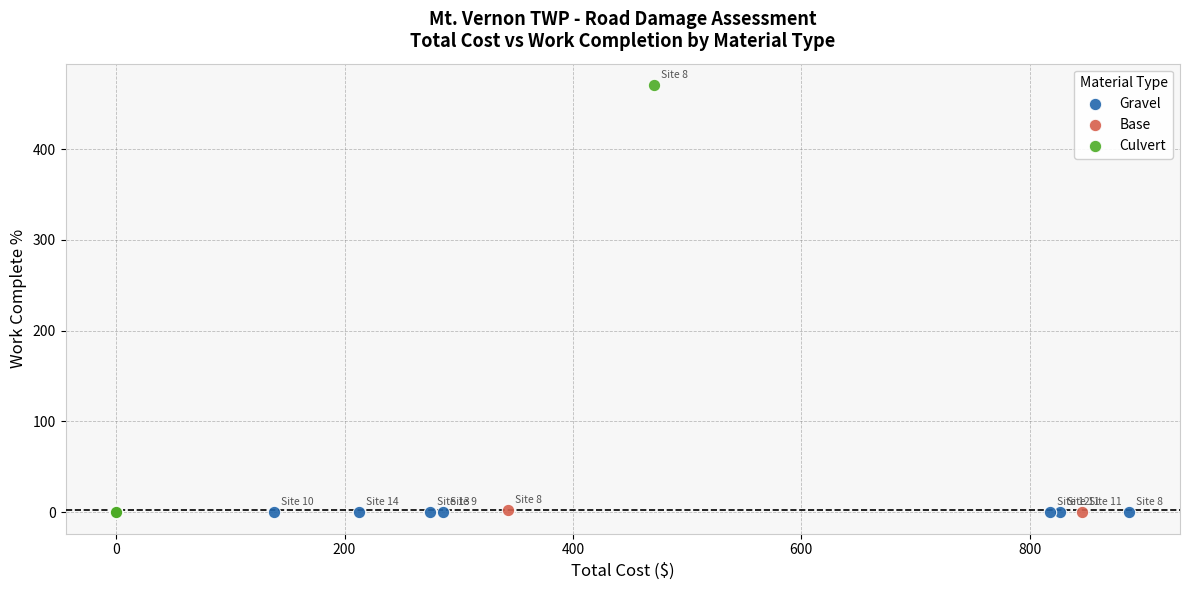

Which series contains the highest Y value?

Culvert